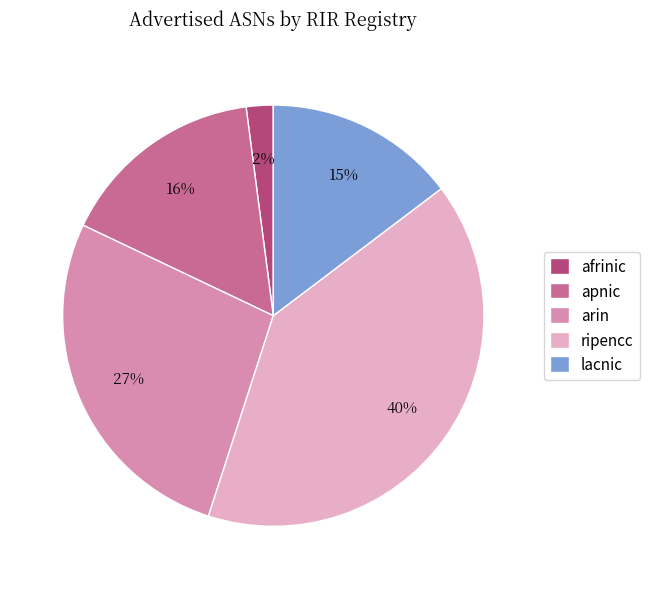

True or false: ripencc accounts for 51% of the total.

False